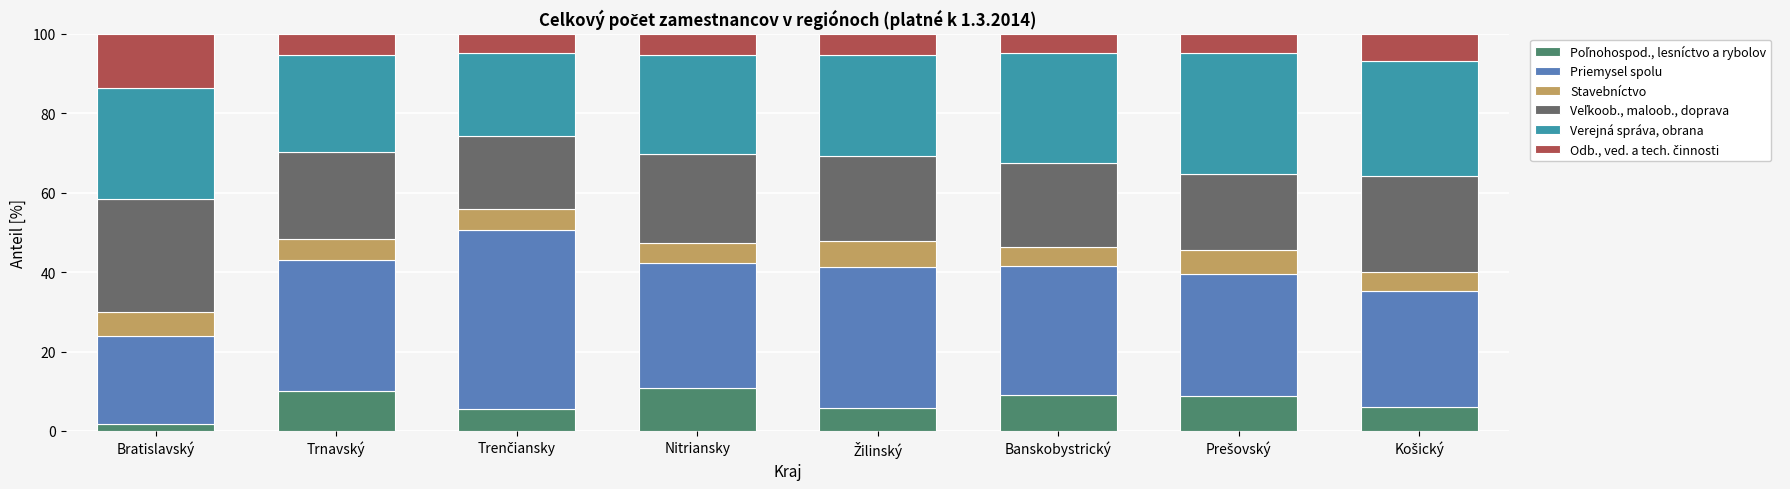

Count the number of data series in this chart.

6